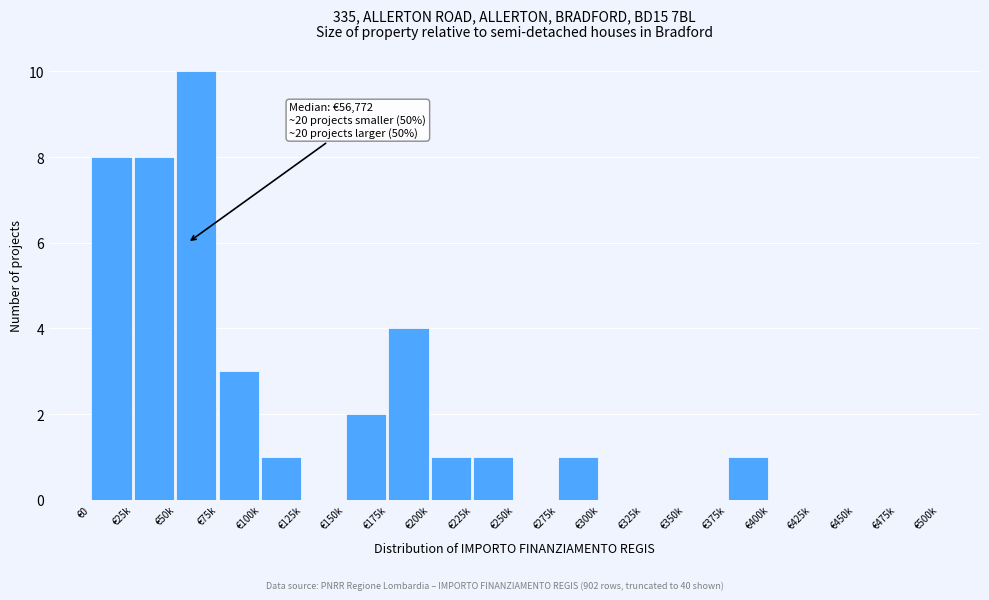

Reading left to right, extract all data points from this chart.

€0=8	€25k=8	€50k=10	€75k=3	€100k=1	€125k=0	€150k=2	€175k=4	€200k=1	€225k=1	€250k=0	€275k=1	€300k=0	€325k=0	€350k=0	€375k=1	€400k=0	€425k=0	€450k=0	€475k=0